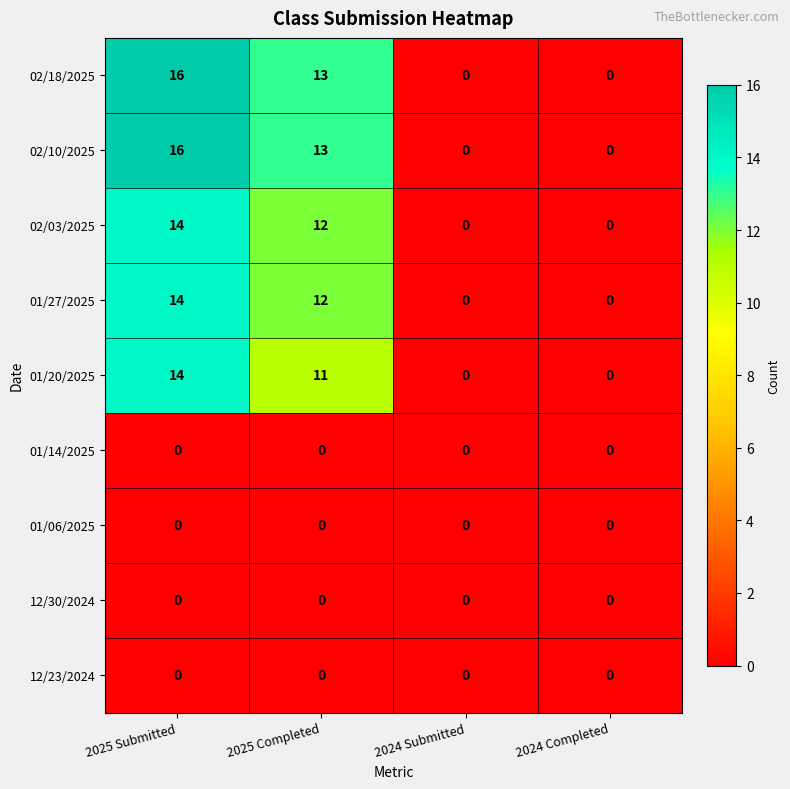

At which category is the sum across all series the highest?

2025 Submitted